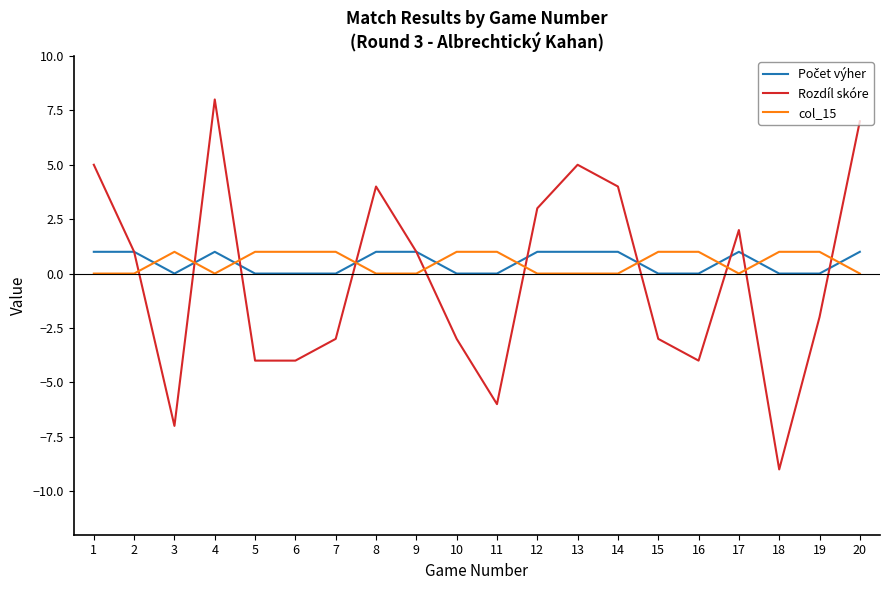

Is this an area chart (filled region under the line)?

No